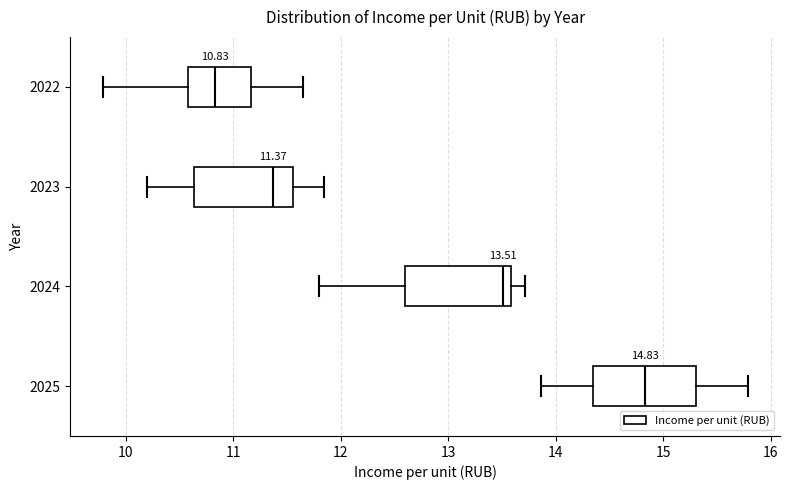

Which box has the furthest to the right median line?

2025